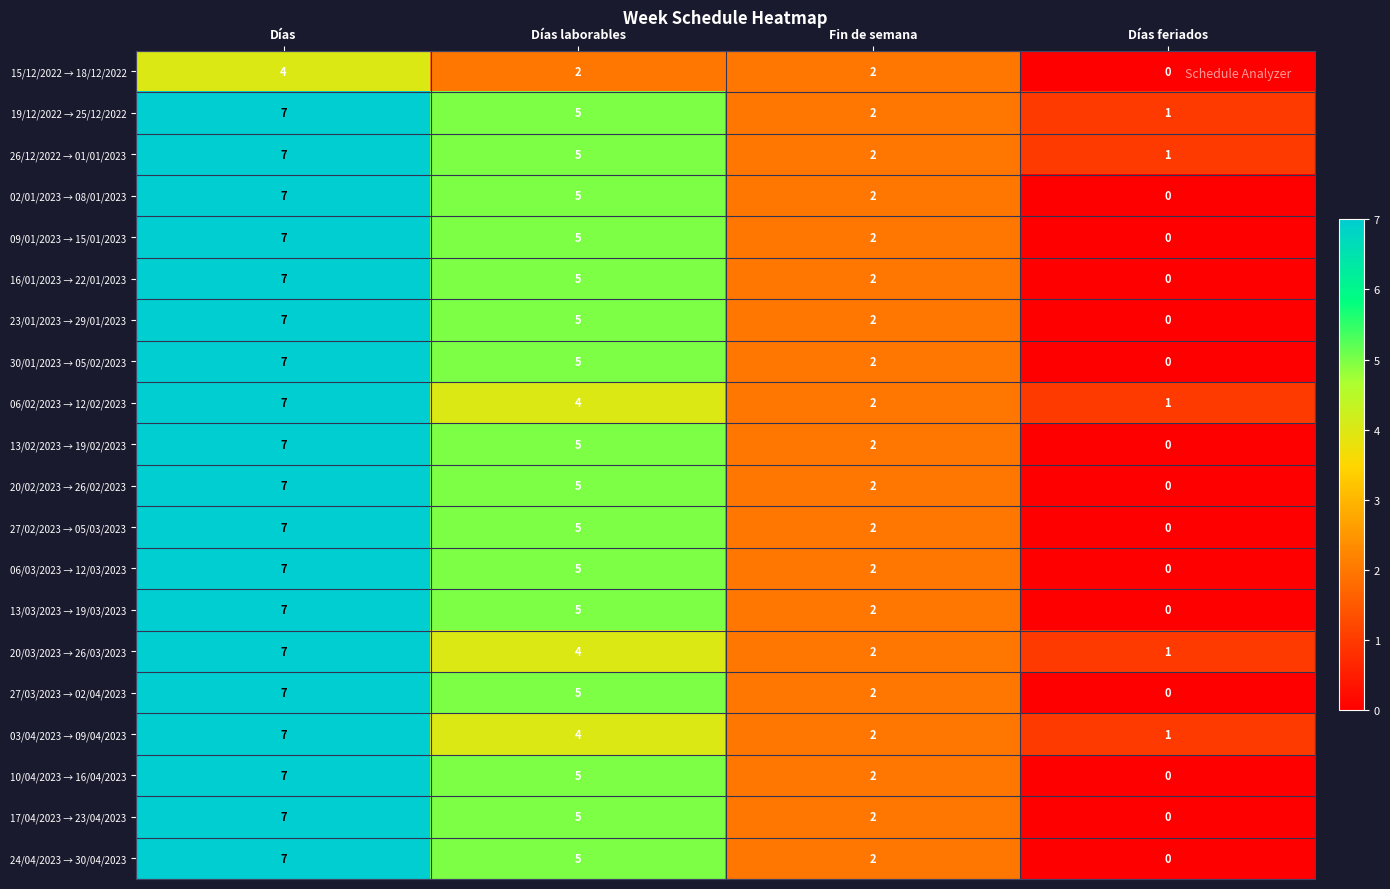

Count the number of data series in this chart.

20